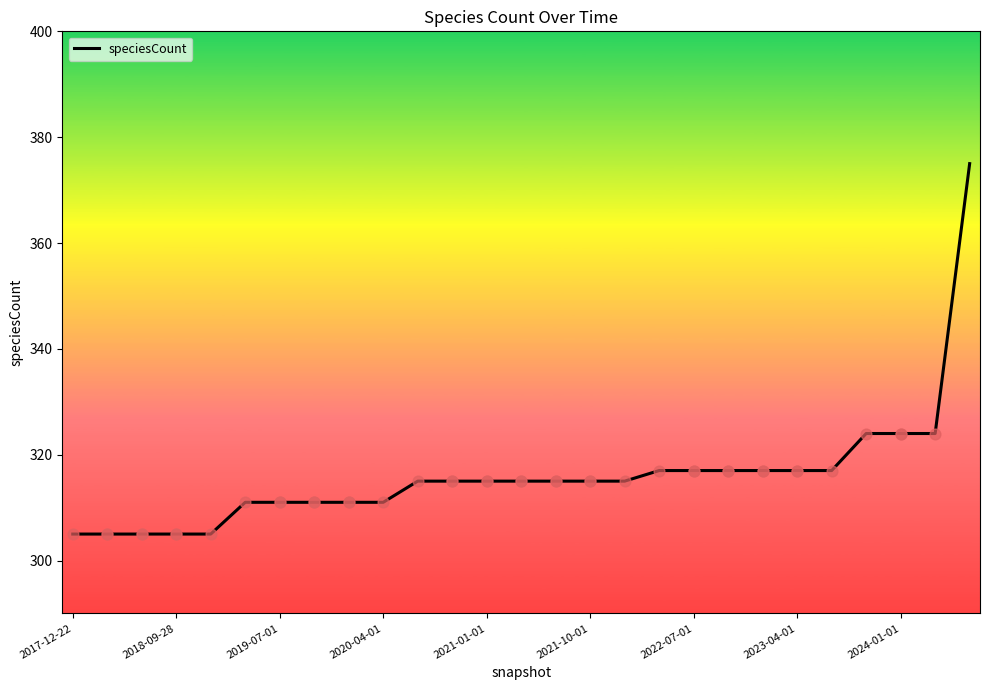

What is the difference between the maximum and minimum values?

70